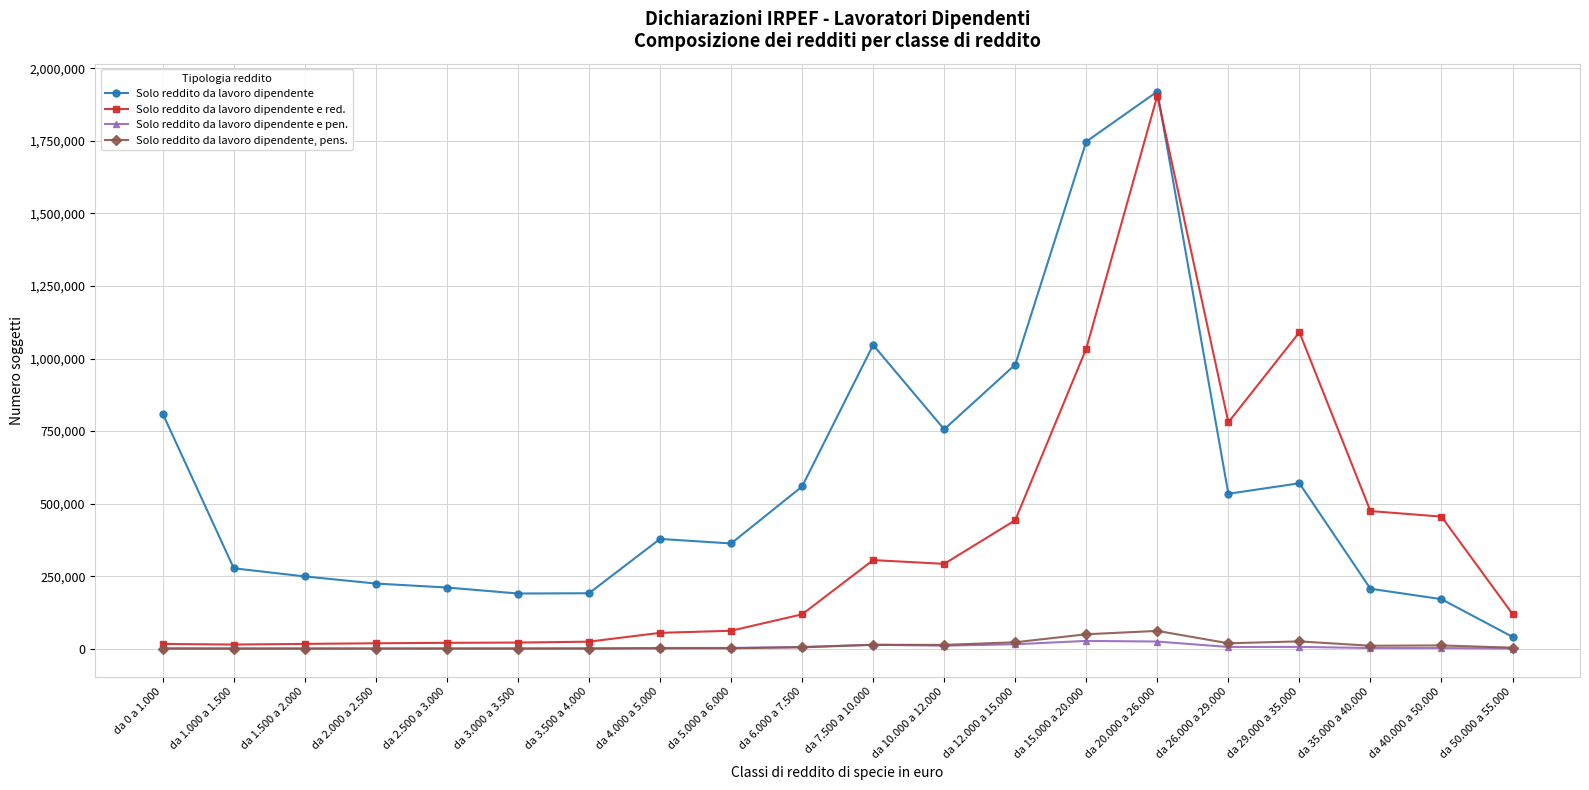

What is the greatest value displayed?

1919940